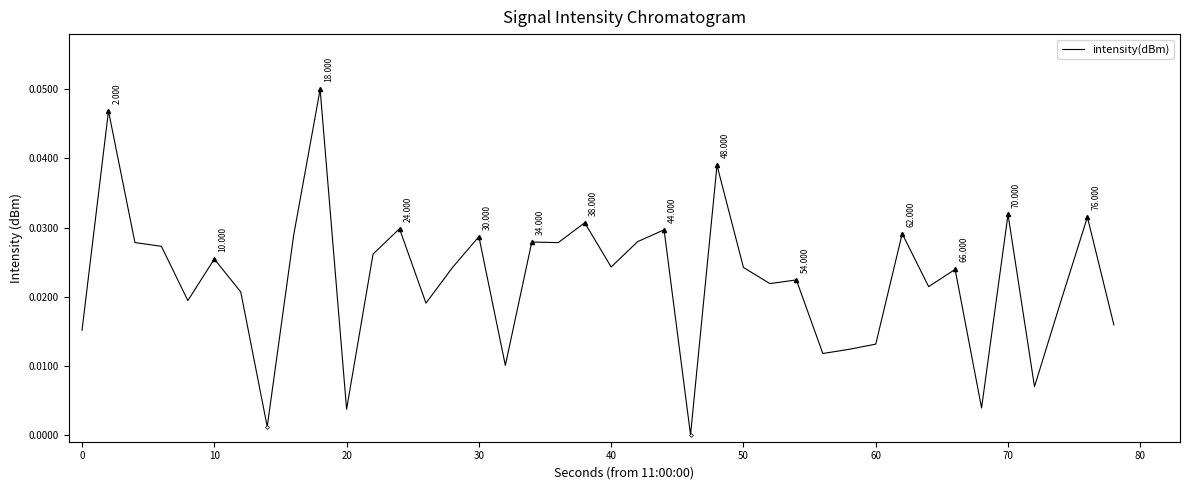

How many lines are shown in the chart?

1